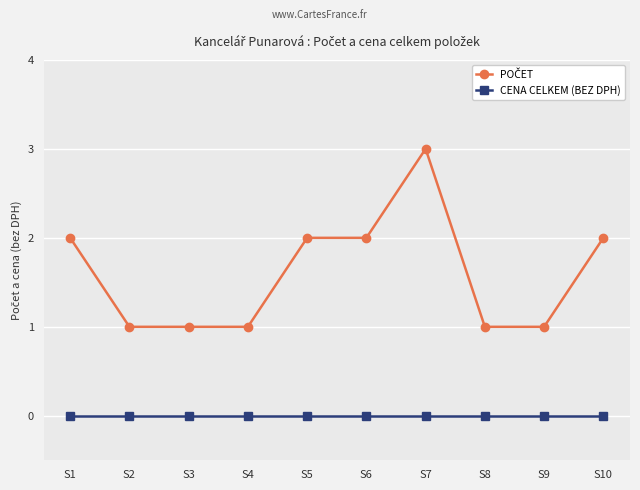

At which category is the sum across all series the highest?

S7